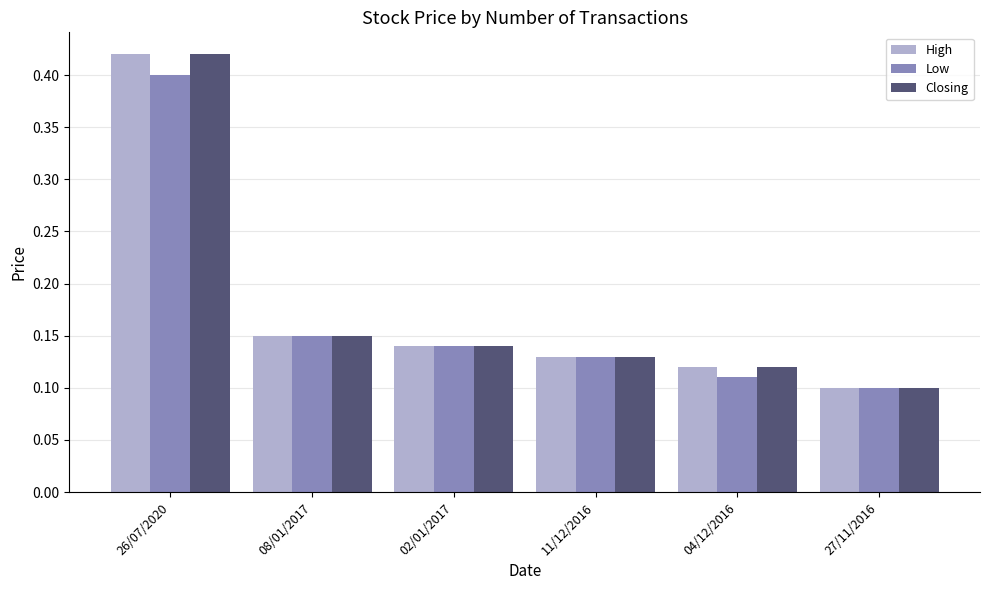

What is the label of the 3rd bar from the right?

11/12/2016